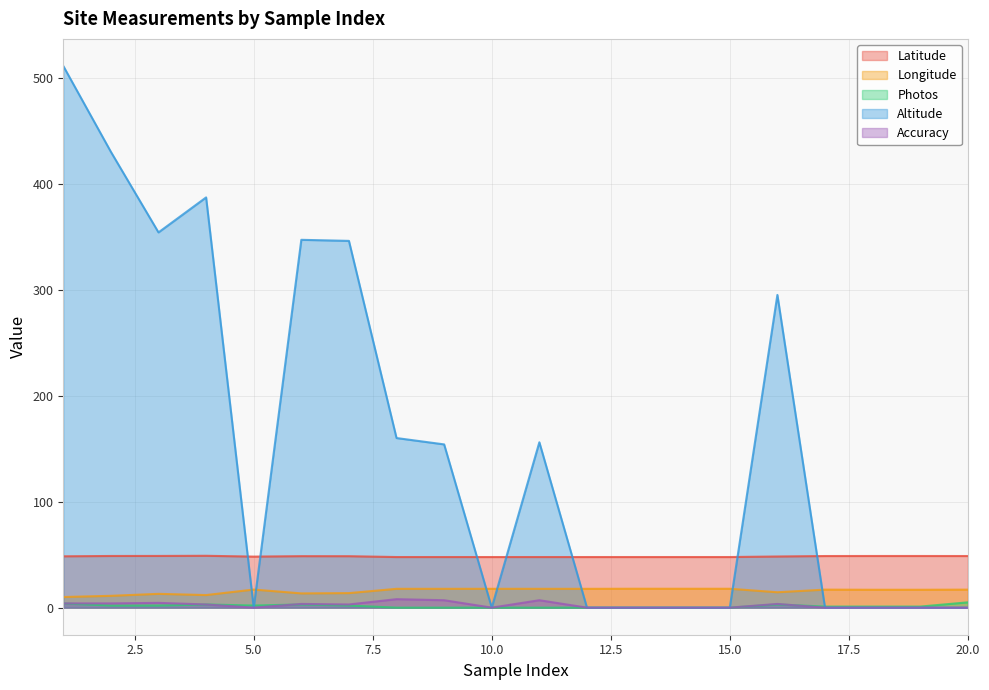

Which series has the widest spread of values?

Altitude